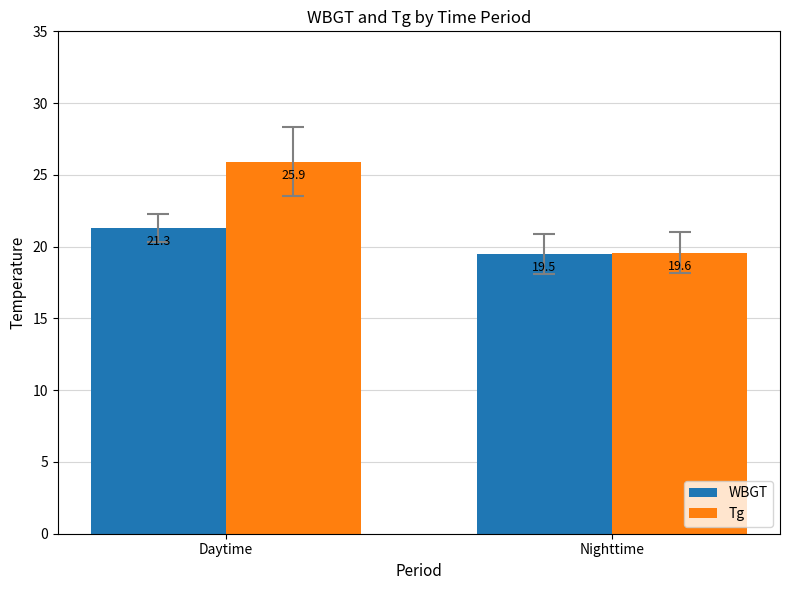

Reading right to left, list all the values displayed in this chart.

WBGT: Nighttime=19.5	Daytime=21.3
Tg: Nighttime=19.6	Daytime=25.9